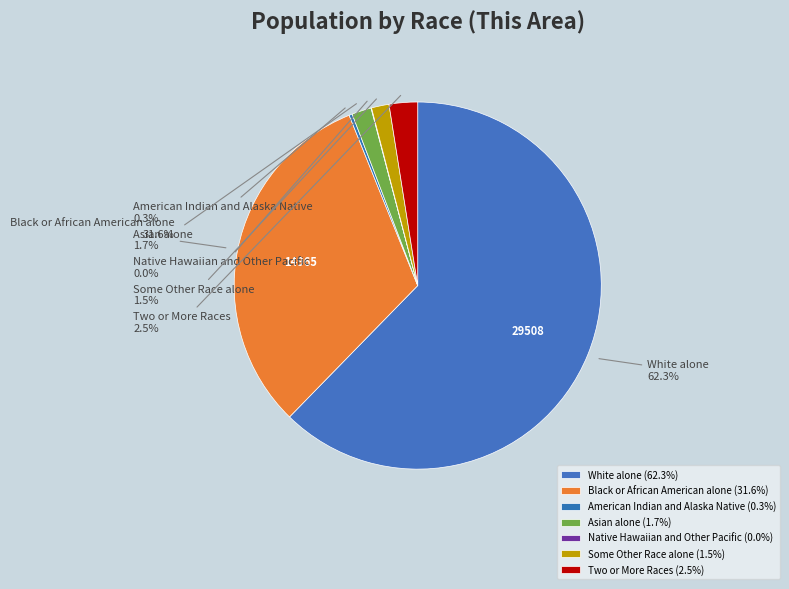

What portion of the pie excludes American Indian and Alaska Native?

99.7%